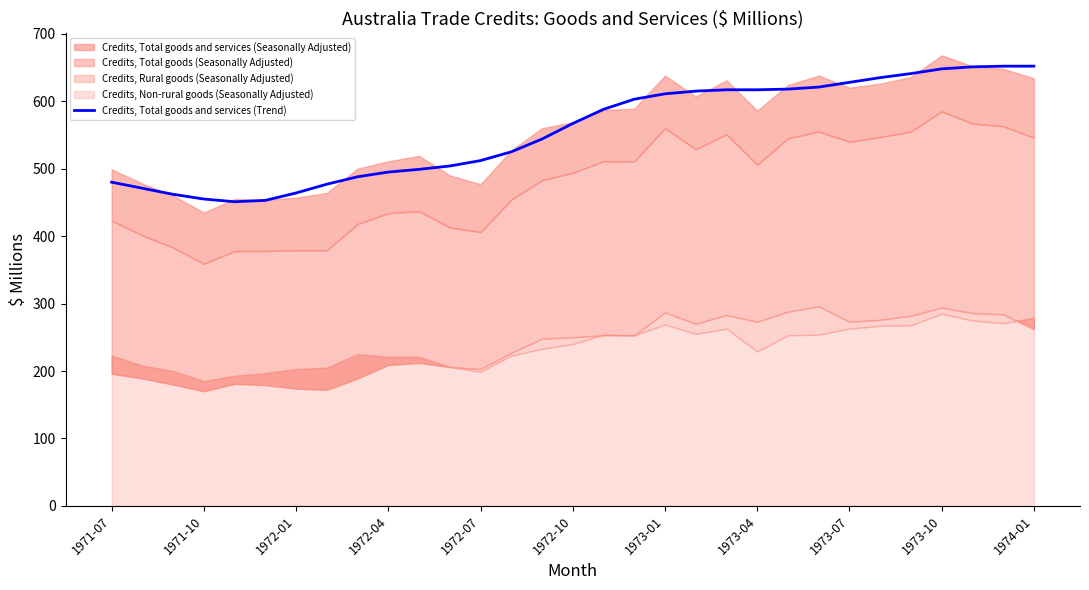

Does the chart have visible grid lines?

No